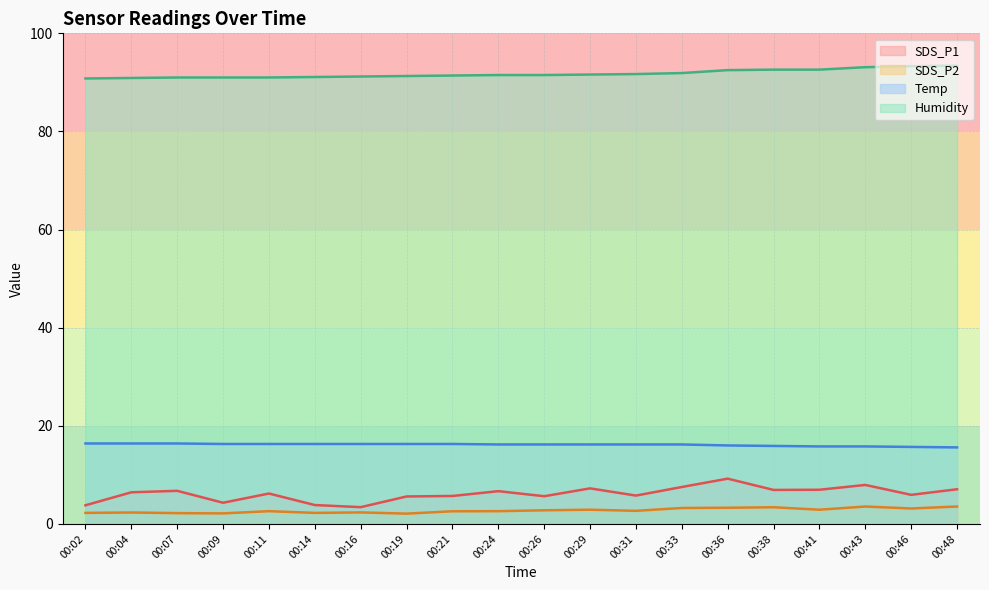

What is the average value of the SDS_P1 series?

6.2